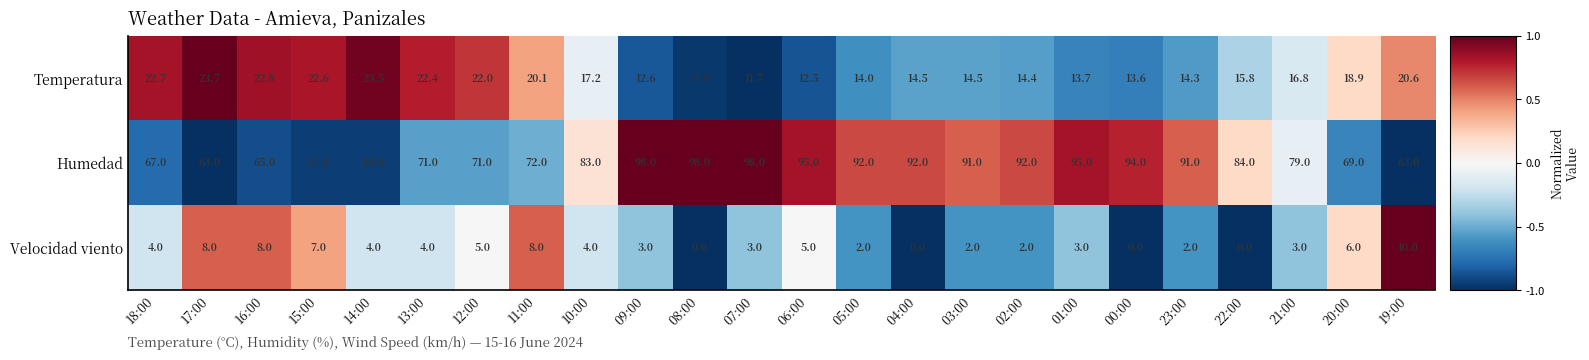

What is the total value across all series at 20:00?

93.9